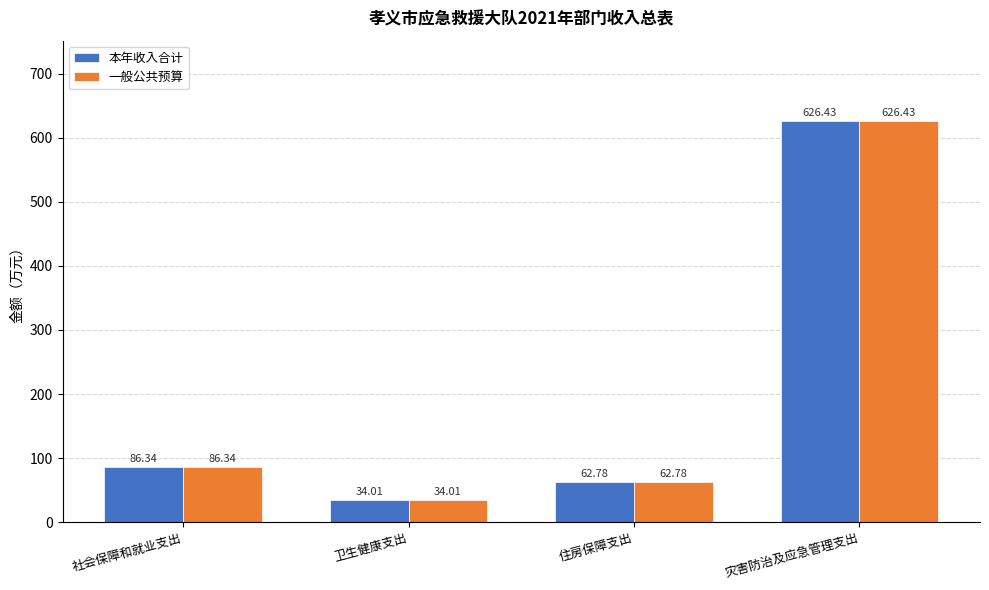

How many groups of bars are there?

4